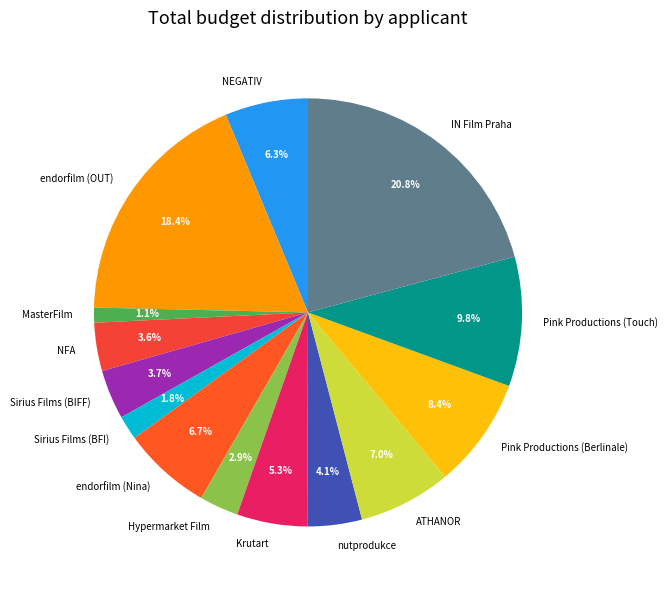

Does MasterFilm represent more than half of the total?

No